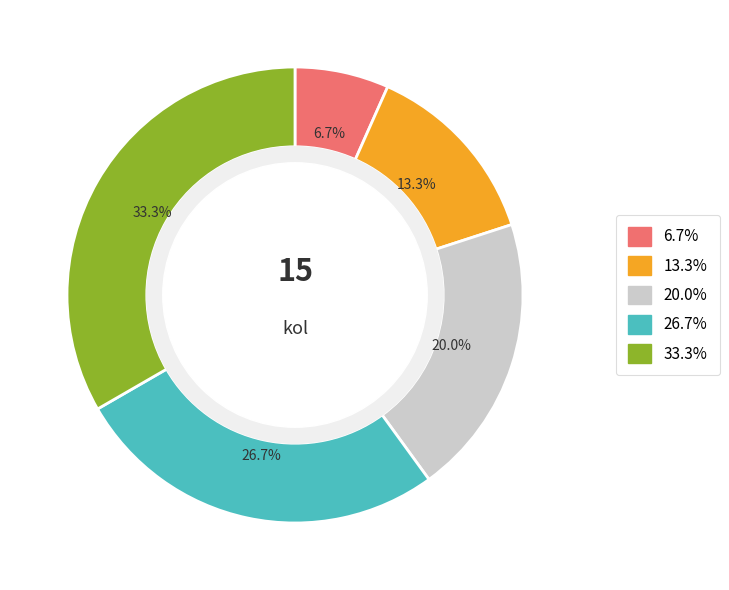

Is there a majority slice in this chart?

No